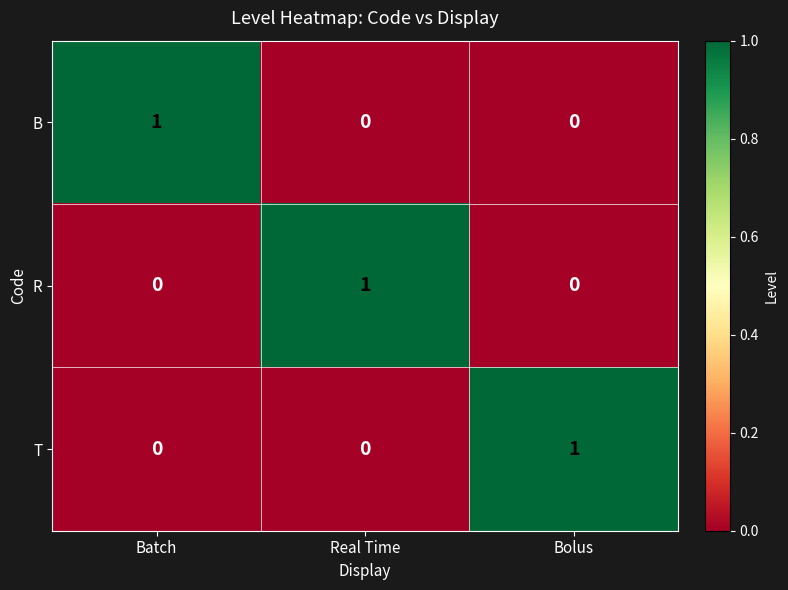

Reading left to right, extract all data points from this chart.

B: 1	0	0
R: 0	1	0
T: 0	0	1